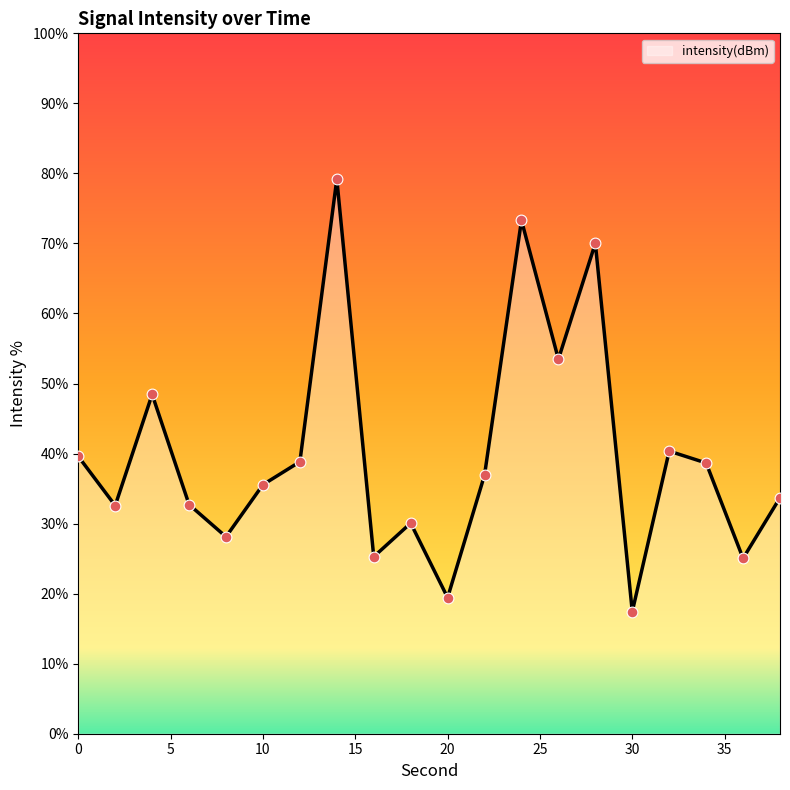

What is the minimum value shown in the chart?

17.4